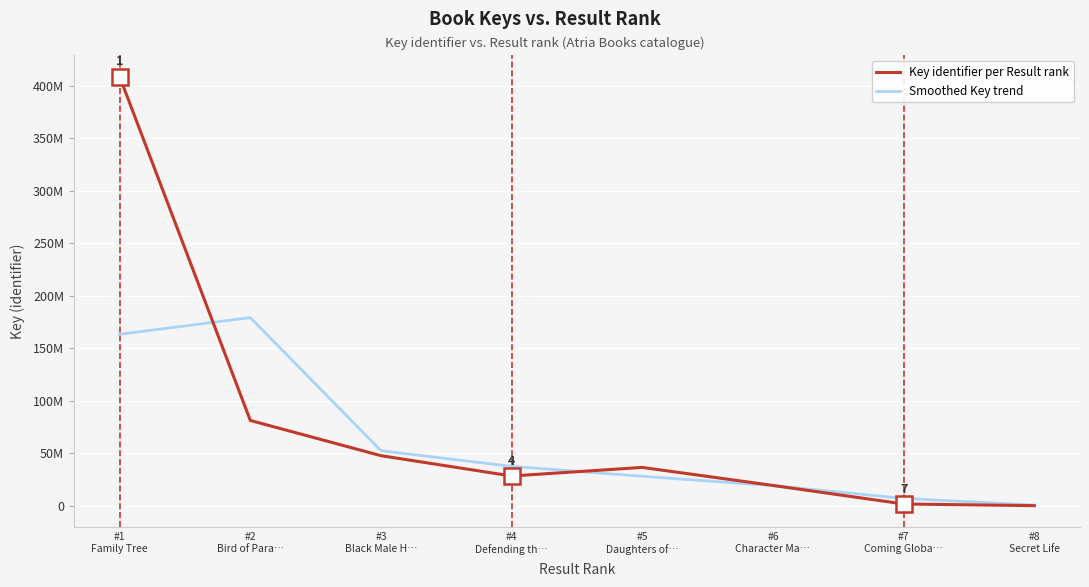

Rank the series by their average value, from highest to lowest.

Key identifier per Result rank, Smoothed Key trend